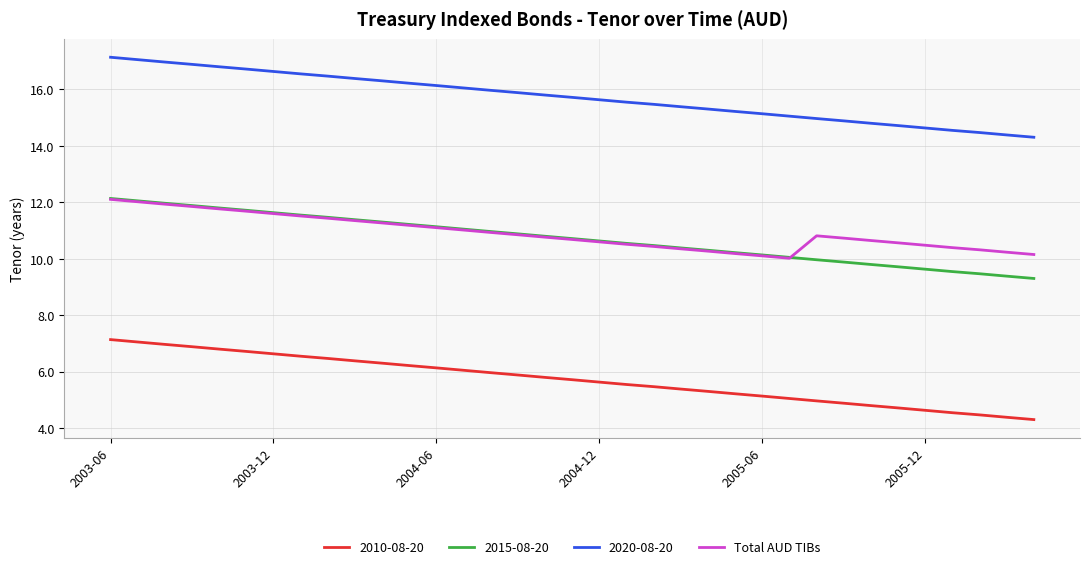

True or false: 2010-08-20 and 2015-08-20 cross at least once.

False